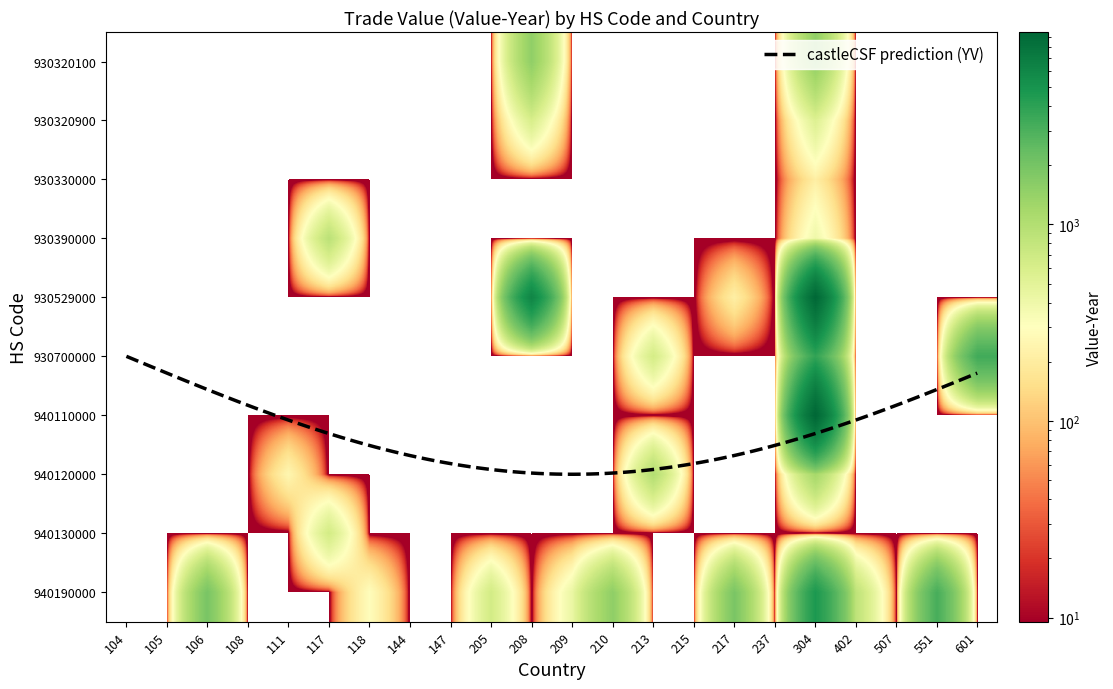

Which series has the largest range (max minus min)?

940110000